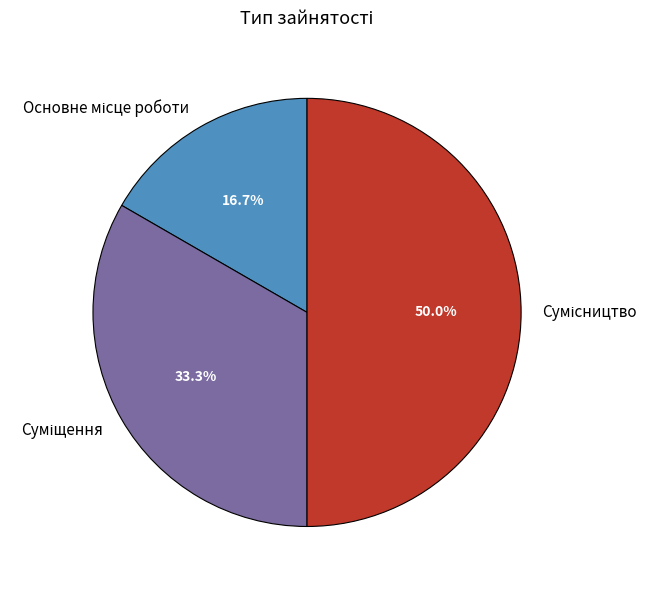

How much of the chart is everything except Сумісництво?

50.0%